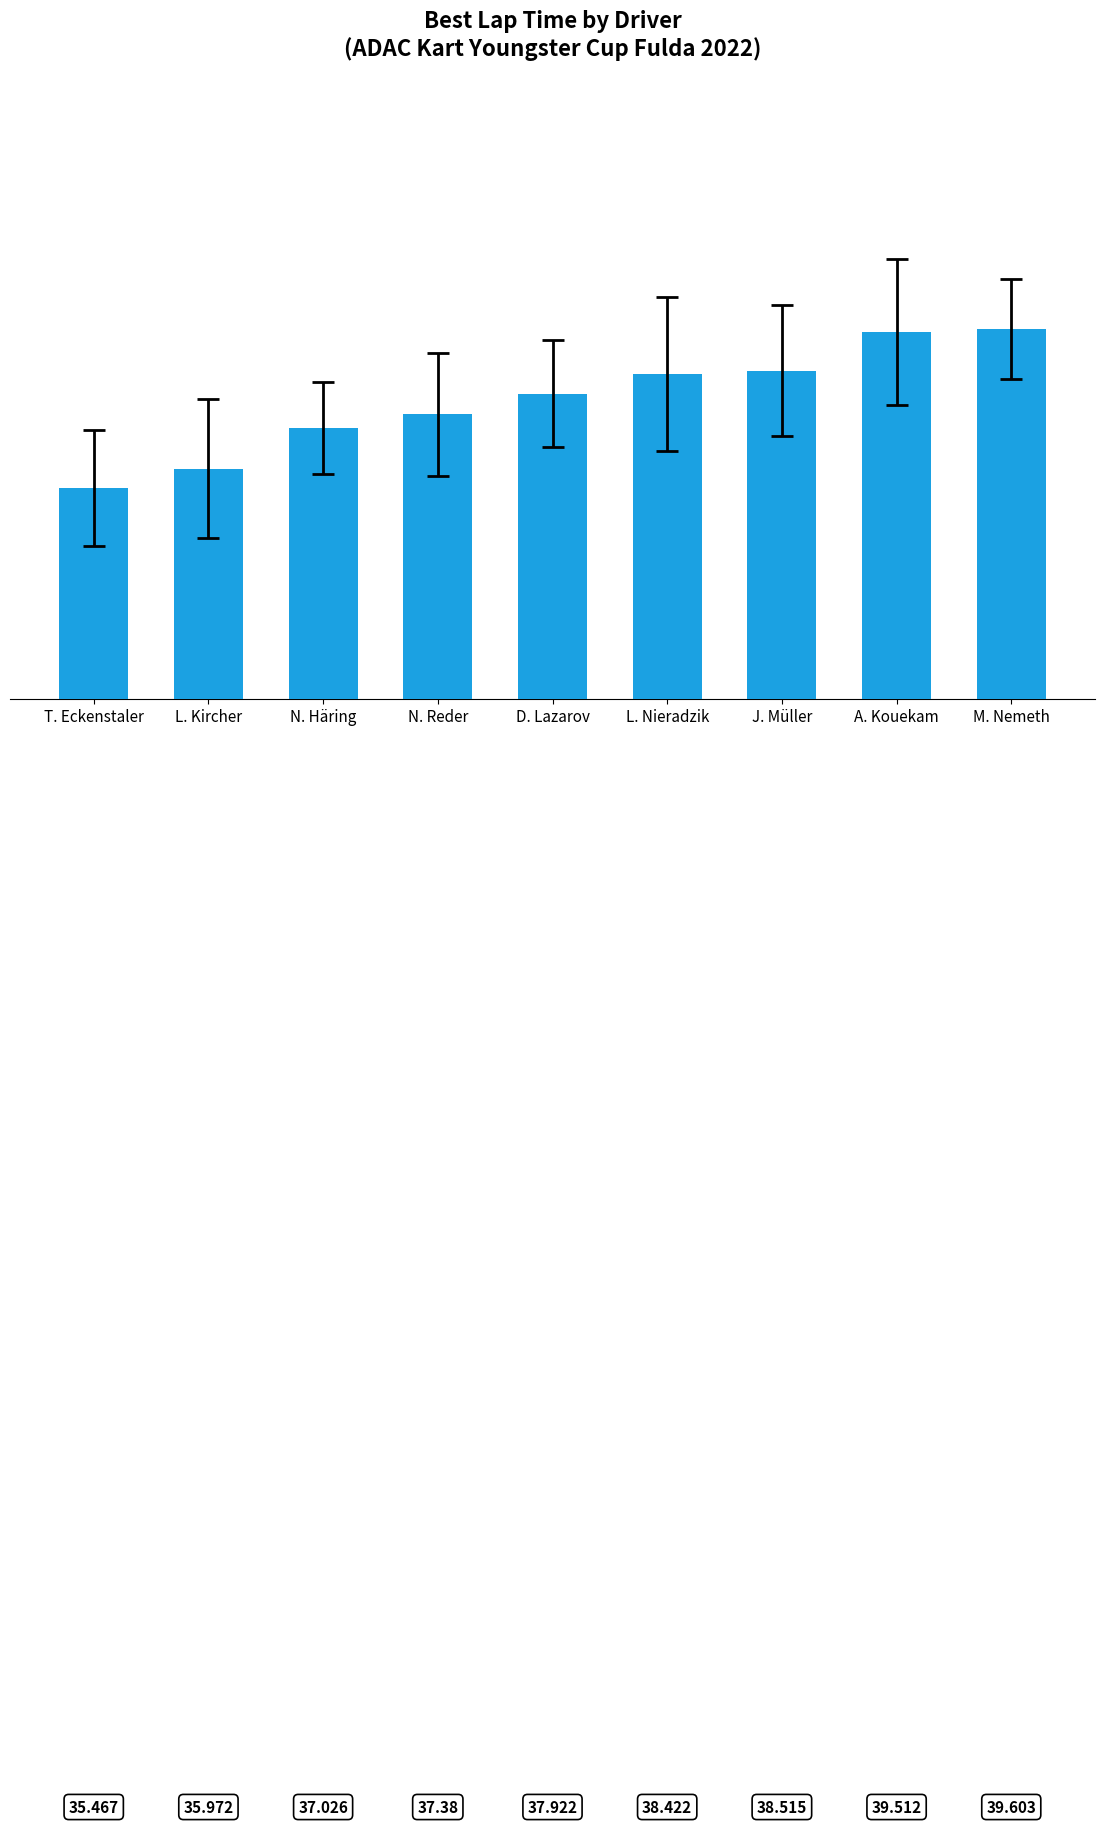

The chart shows a value of 37.0 at N. Häring. True or false?

True